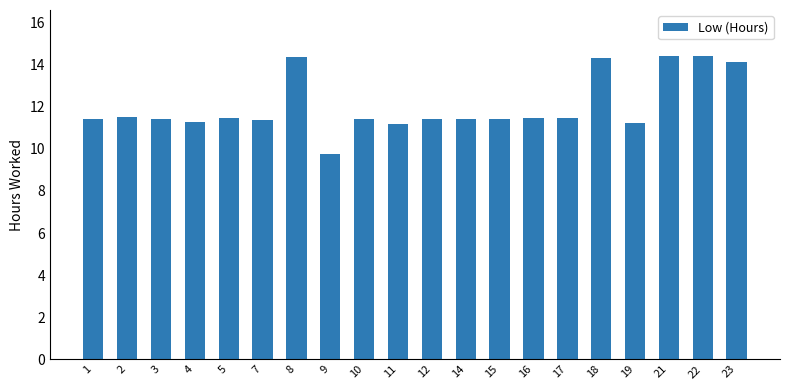

At which label does the data first exceed 11?

1